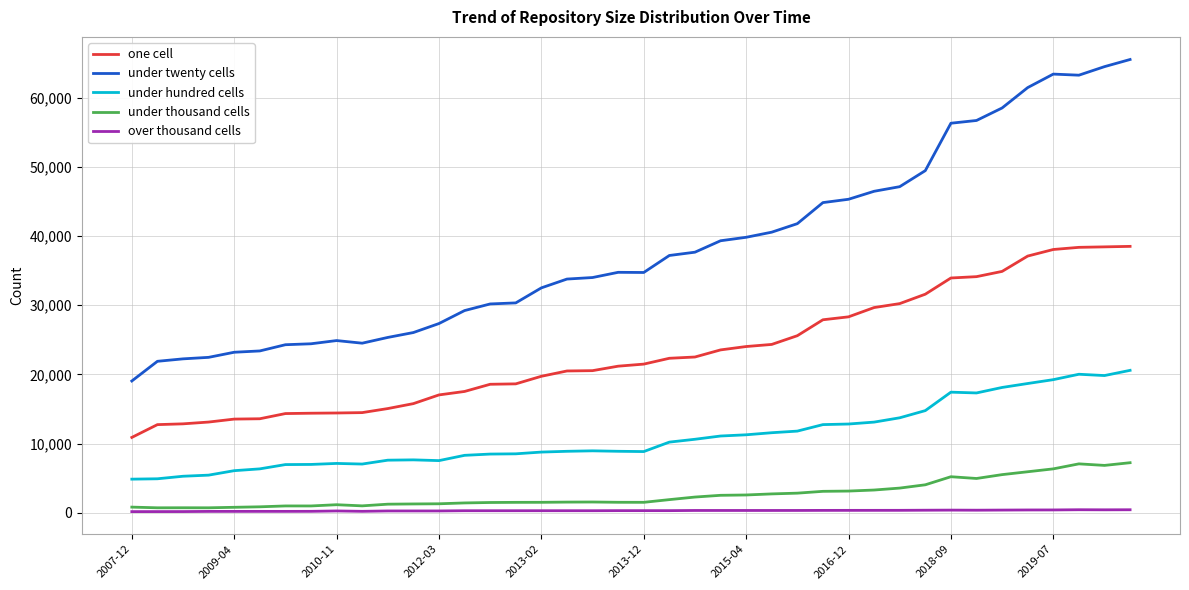

What is the greatest value displayed?

65545